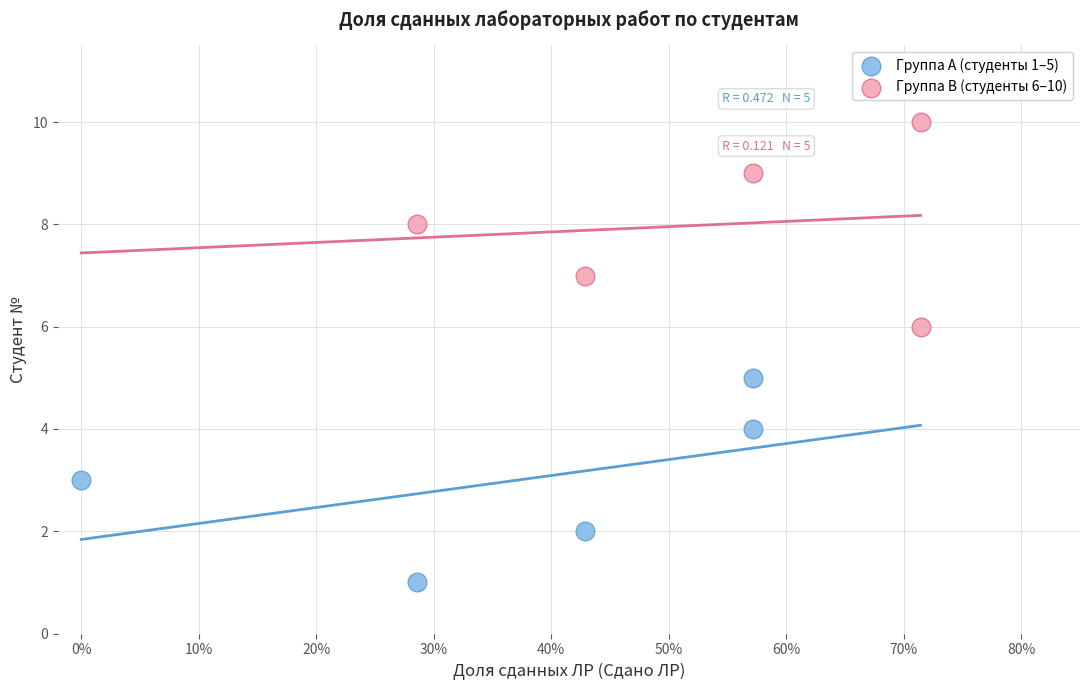

Which series reaches the maximum Y coordinate?

Группа B (студенты 6–10)